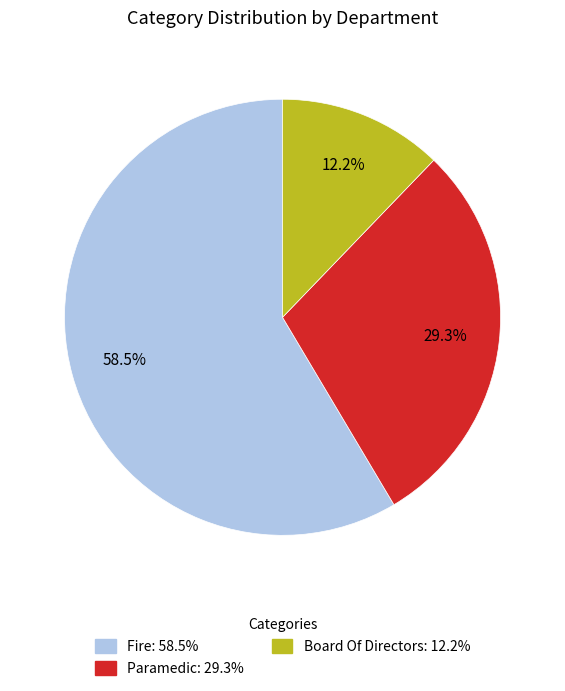

Does Fire represent more than half of the total?

Yes